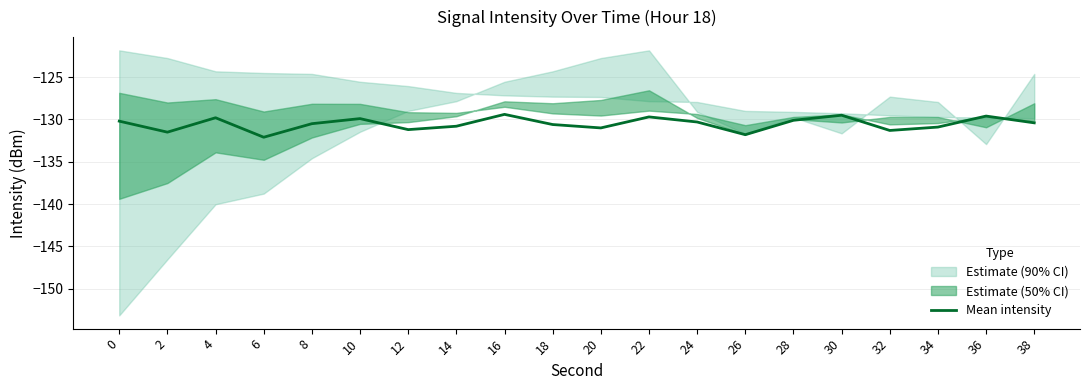

How many lines are shown in the chart?

1